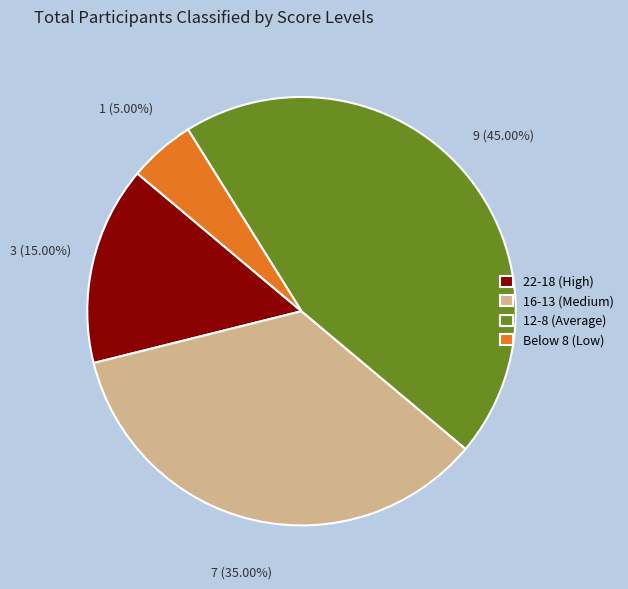

What is the ratio of the value at 22-18 (High) to the value at 16-13 (Medium)?

0.4